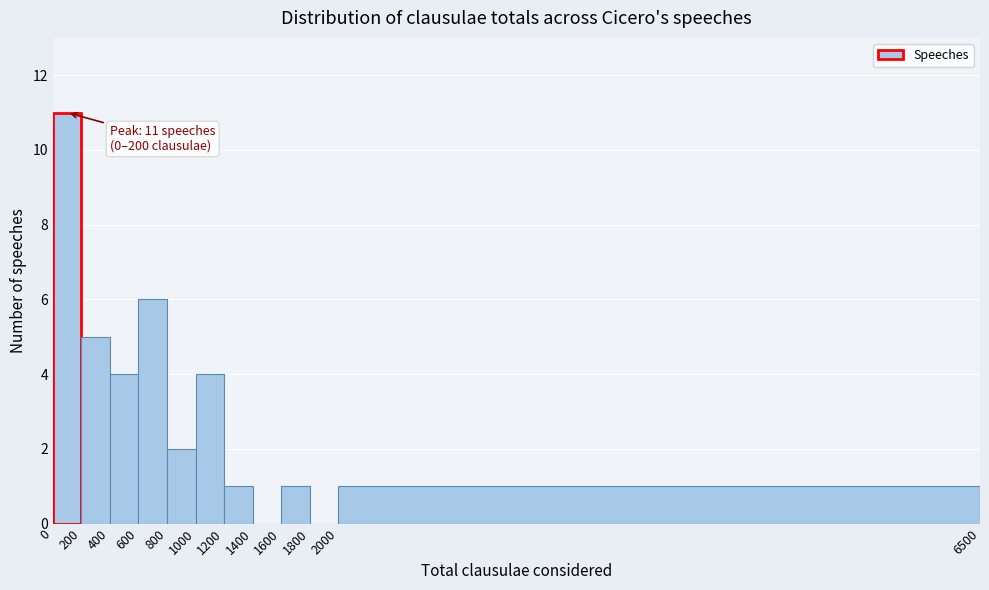

Which range on the x-axis has the tallest bar?

0 to 200